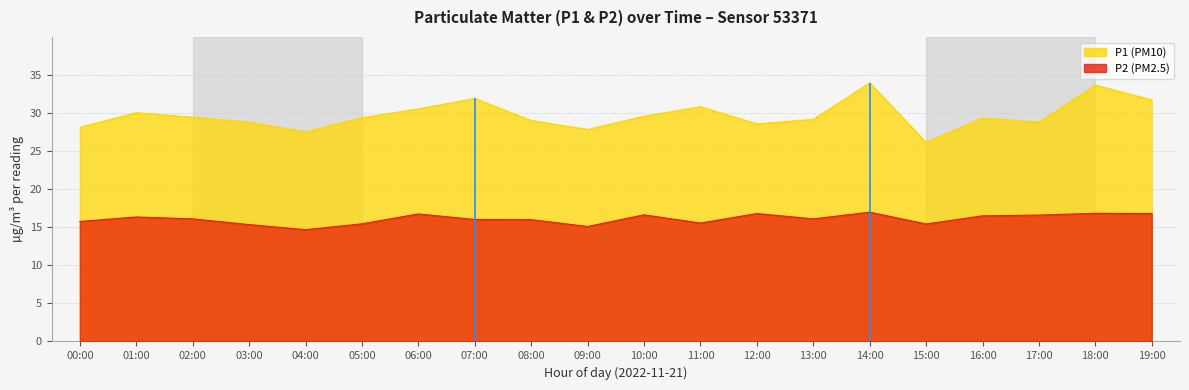

List the series in order of their overall mean, highest first.

P1, P2